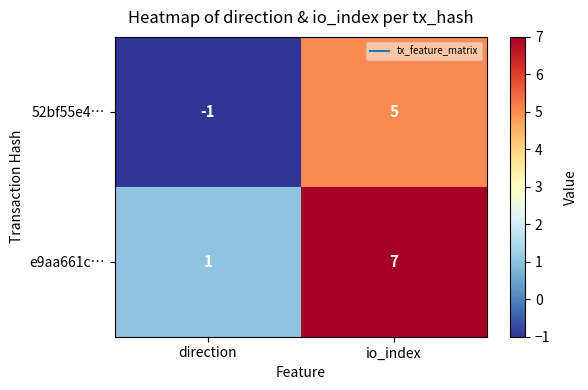

How many distinct data groups are displayed?

2